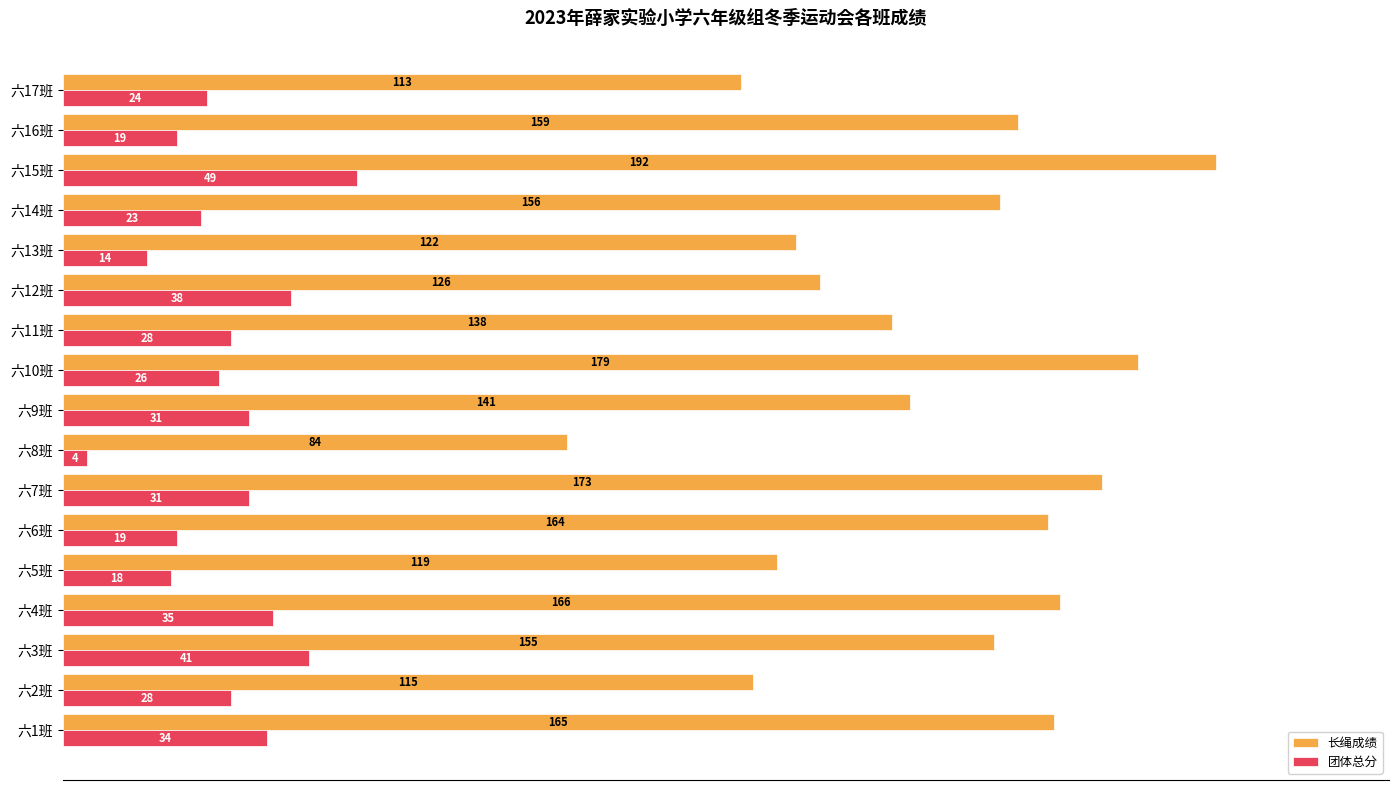

At which category is the sum across all series the highest?

六15班